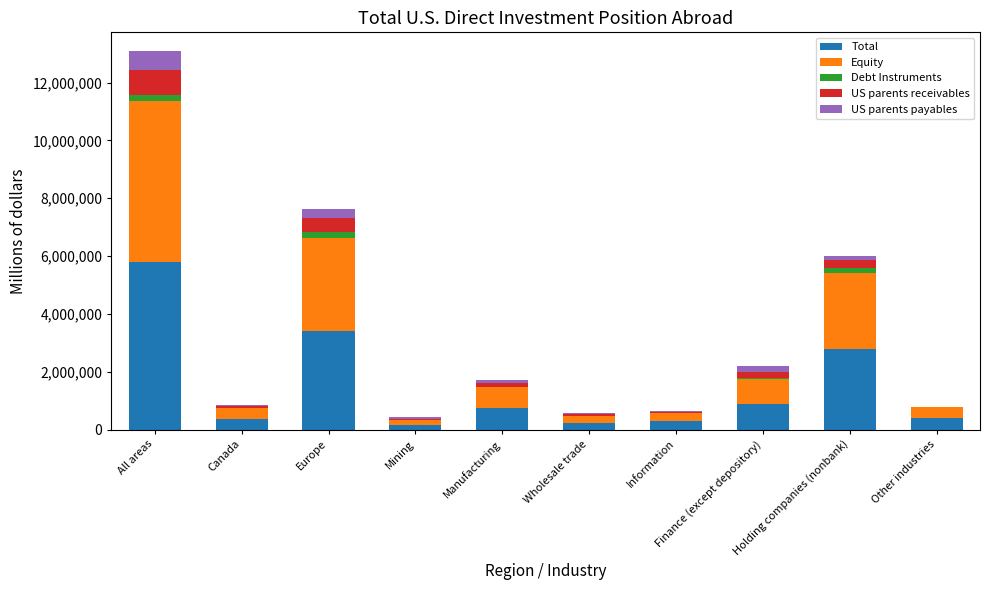

The value of Total at All areas is 5792290. True or false?

True